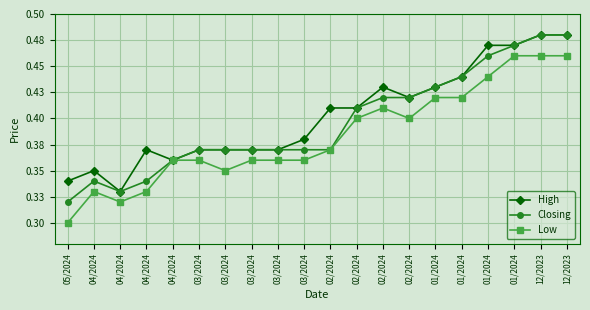

True or false: Closing has a value of 0.7 at 12/2023.

False